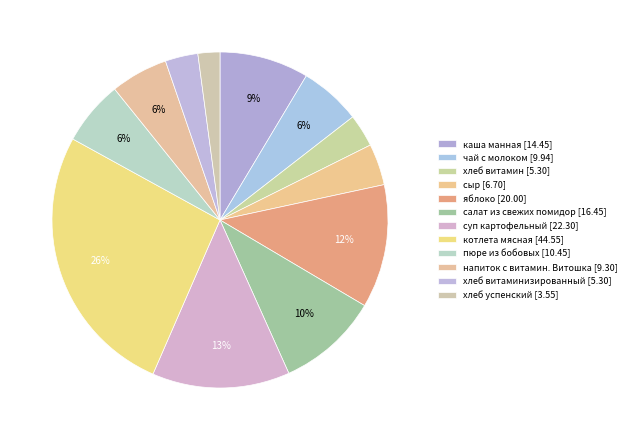

How many segments does this pie chart have?

12